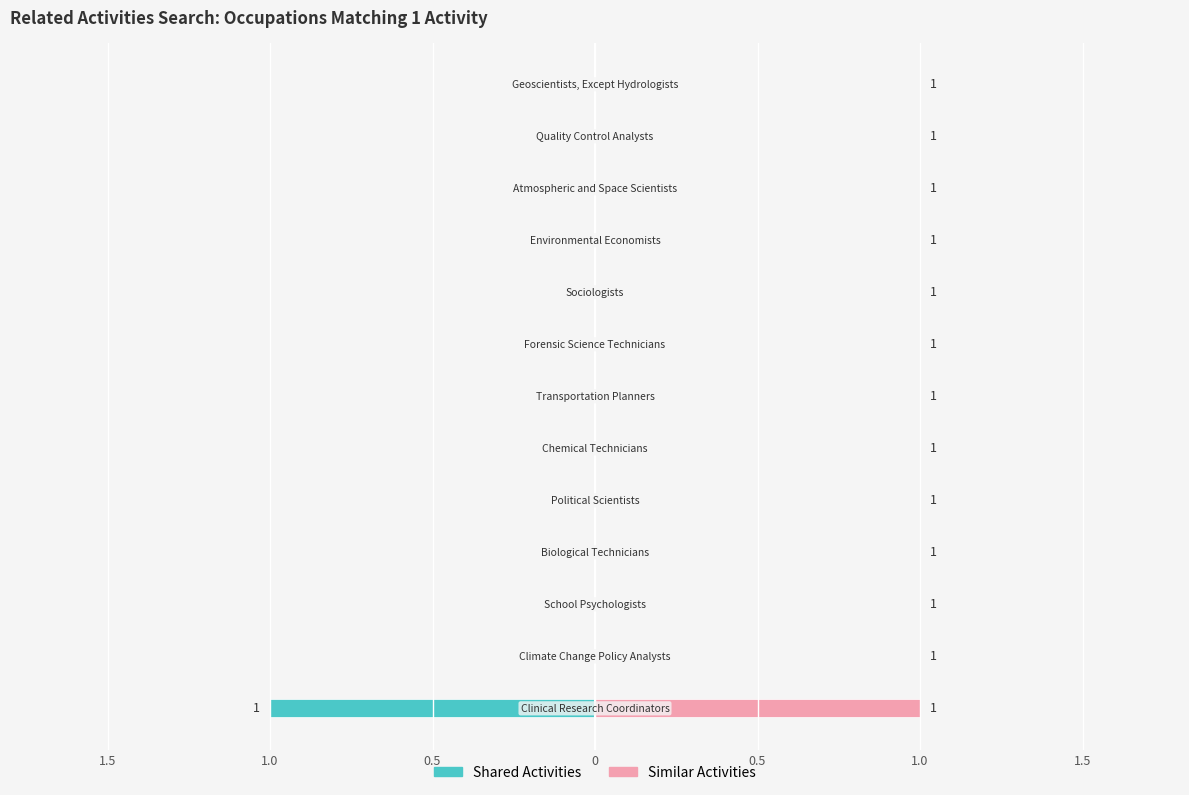

Reading right to left, extract all data points from this chart.

Shared Activities: 0	0	0	0	0	0	0	0	0	0	0	0	-1
Similar Activities: 0	0	0	0	0	0	0	0	0	0	0	0	1